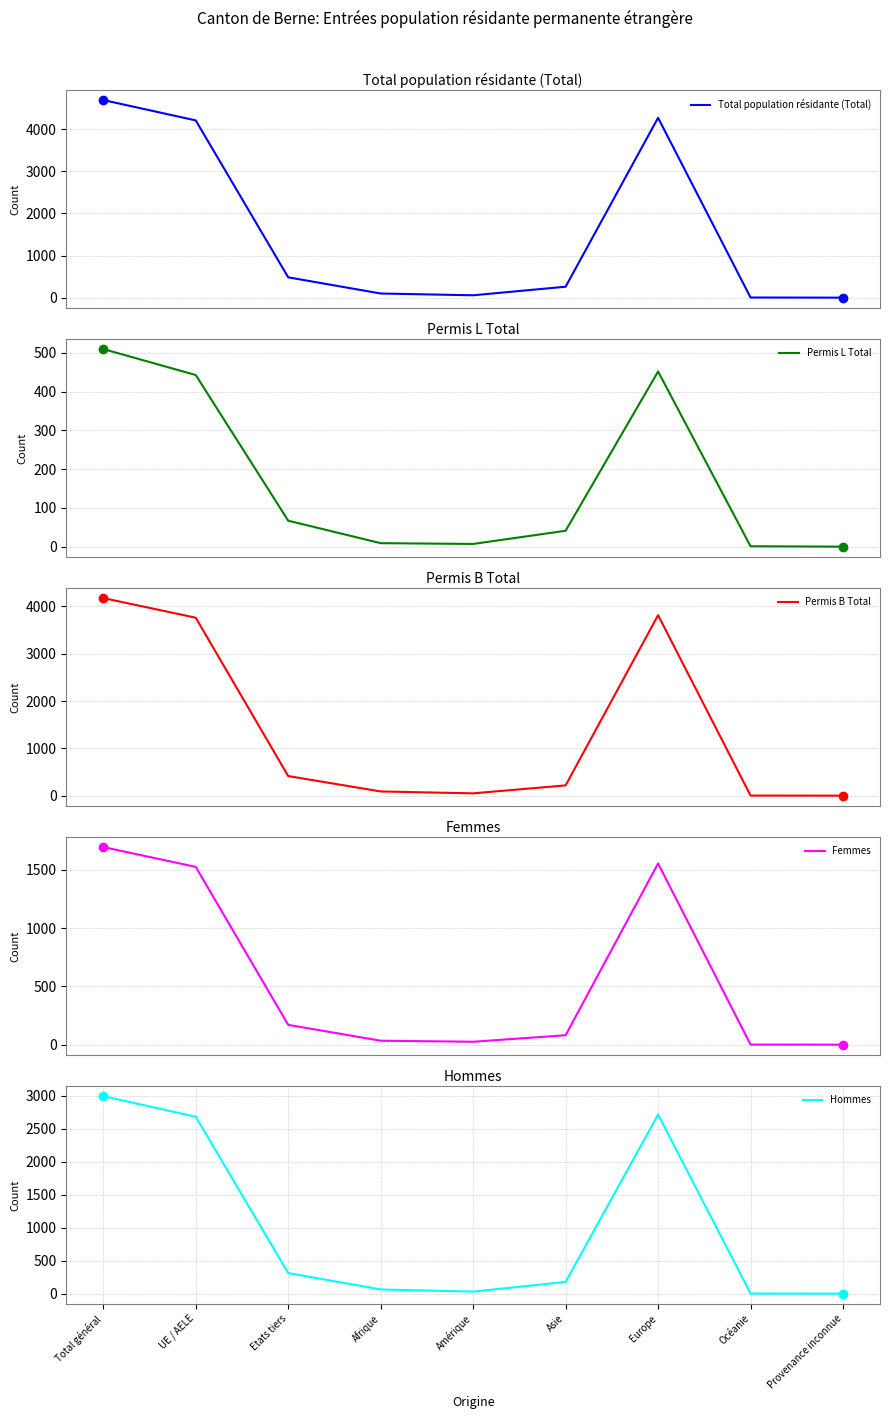

Is the value of Permis B Total at Océanie greater than the value of Permis L Total at Afrique?

No